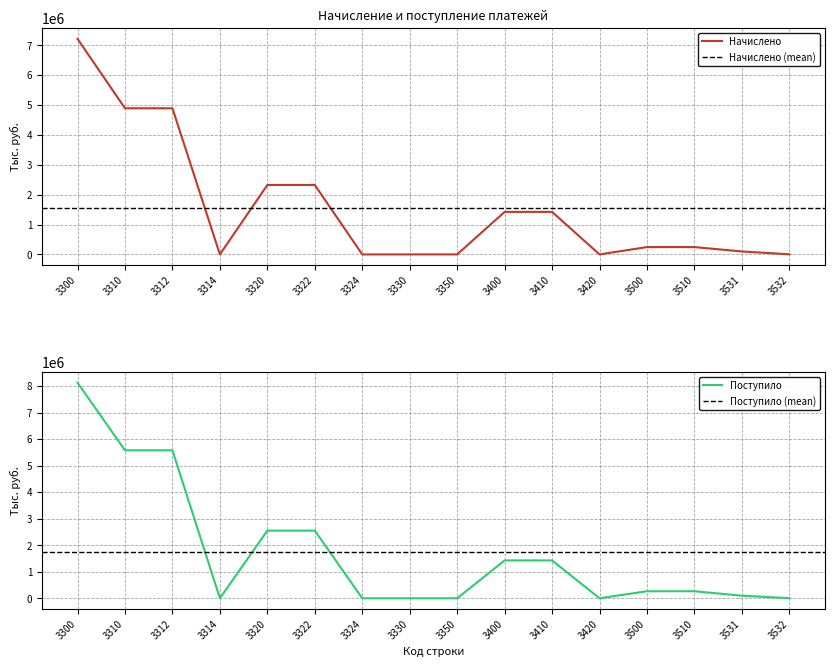

How many lines are shown in the chart?

2